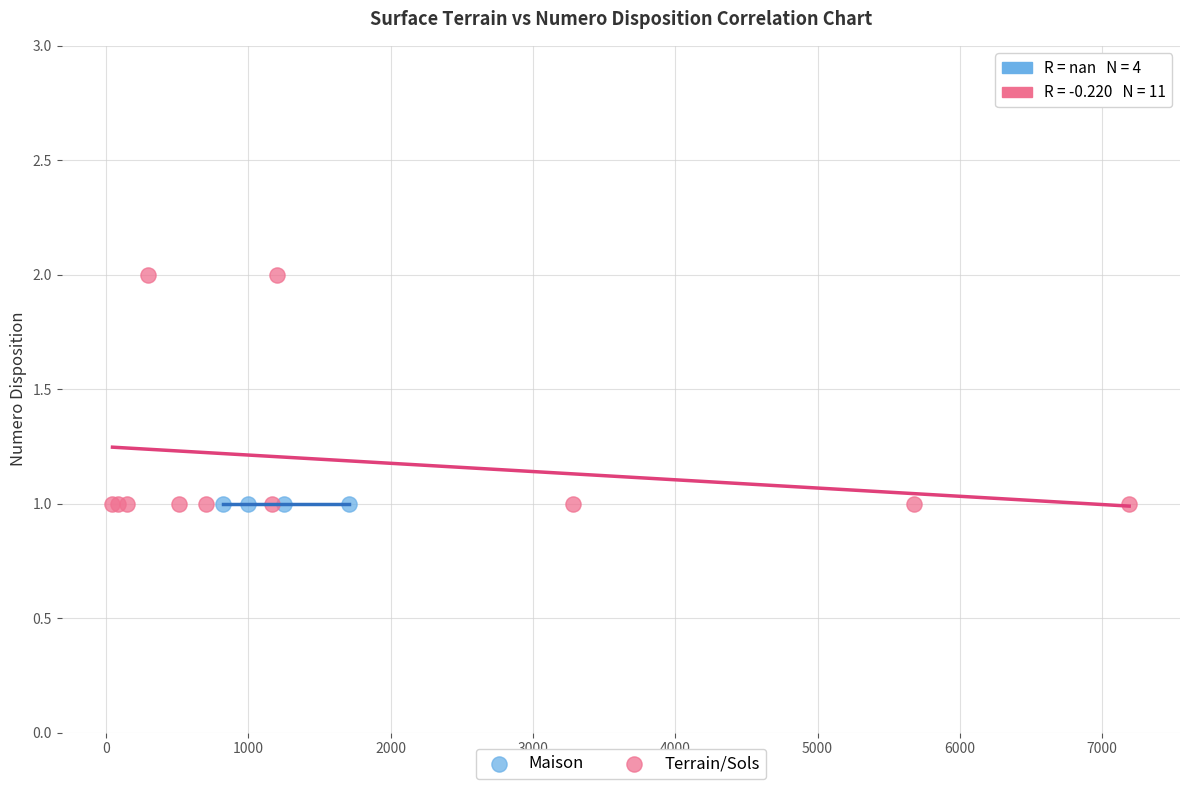

What are all the series names shown in the legend?

Maison, Terrain/Sols